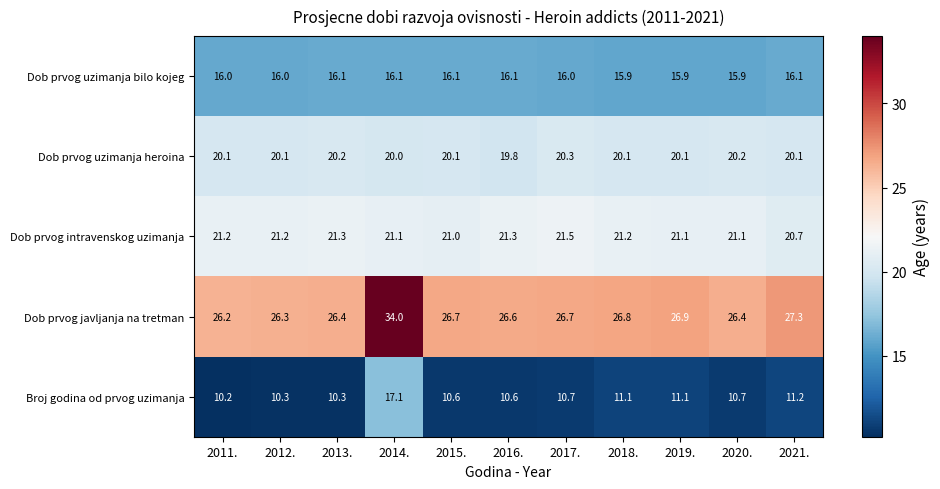

Rank the series by their maximum value, from highest to lowest.

Dob prvog javljanja na tretman, Dob prvog intravenskog uzimanja, Dob prvog uzimanja heroina, Broj godina od prvog uzimanja, Dob prvog uzimanja bilo kojeg